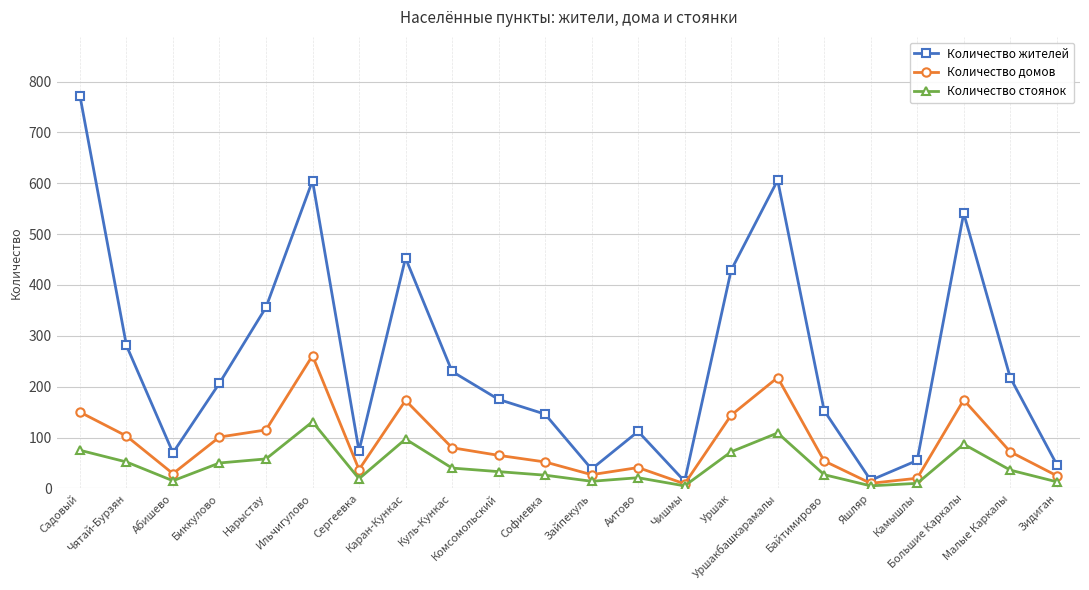

What is the value of the Количество стоянок point at the 20th from the left?

87